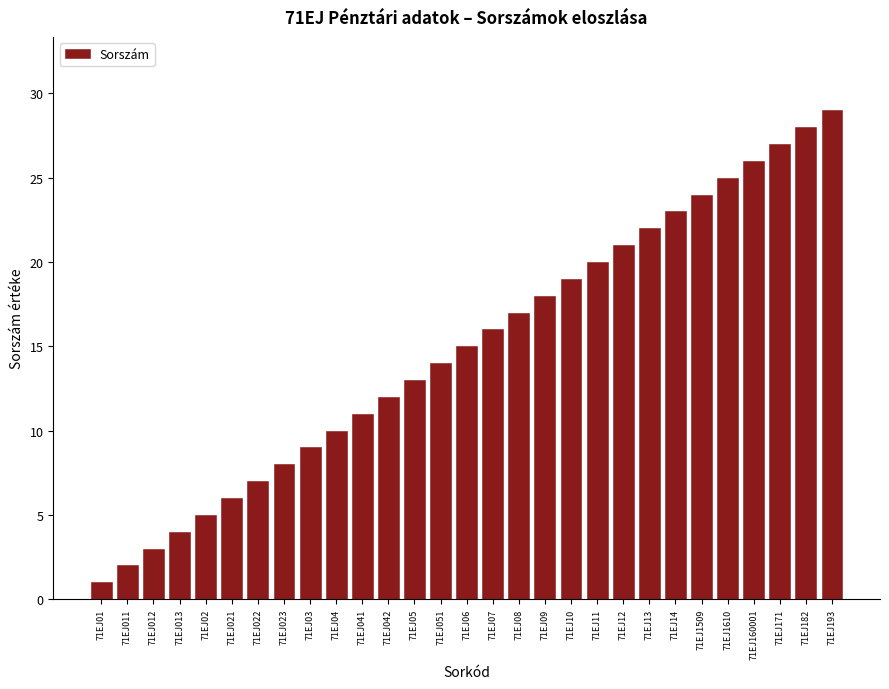

The chart shows a value of 16 at 71EJ07. True or false?

True